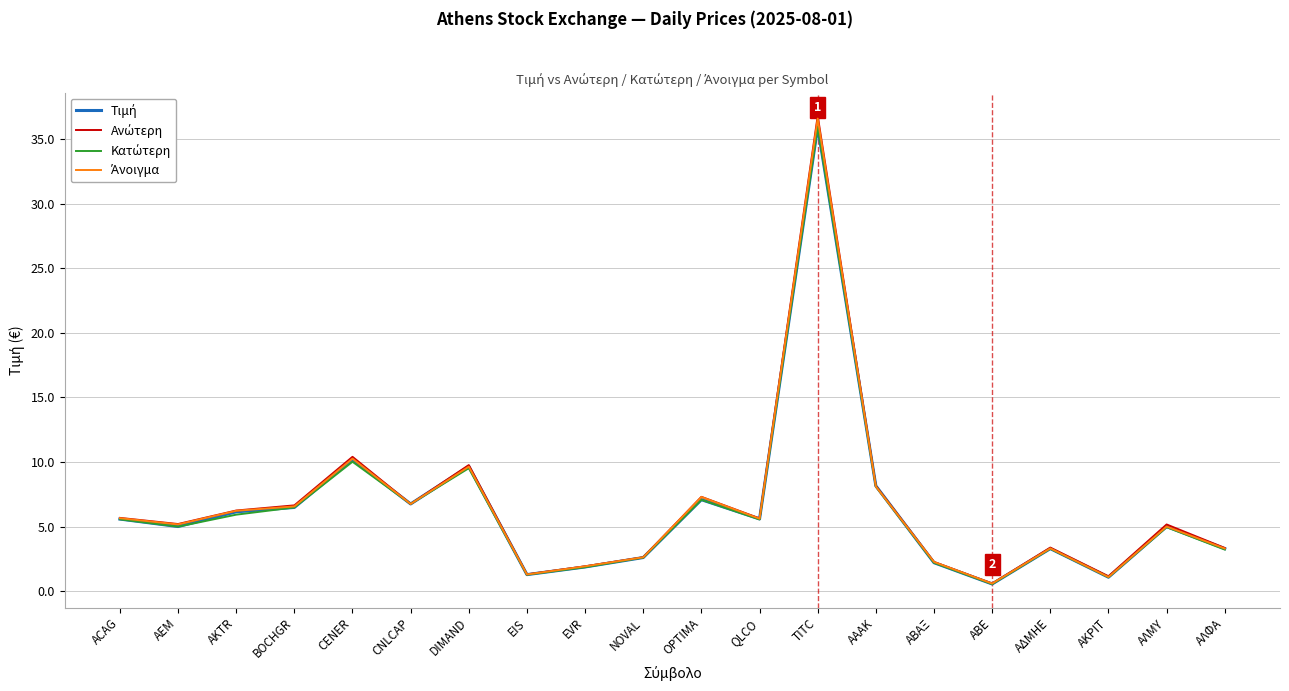

What is the total value across all series at CENER?

40.9